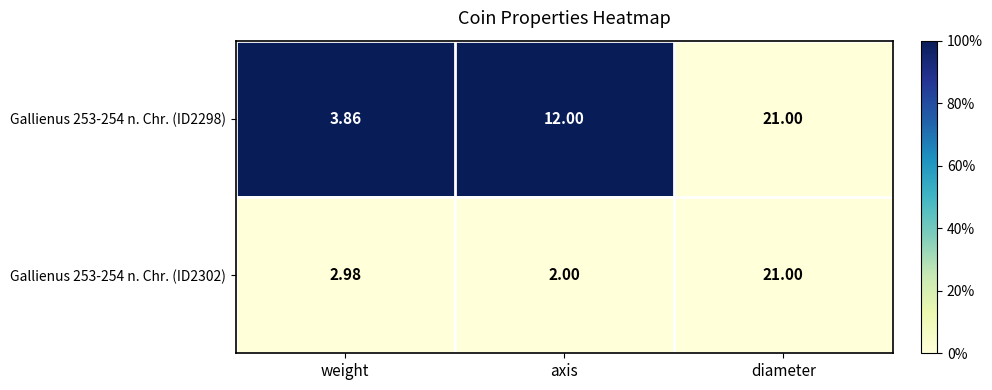

Rank the series by their average value, from lowest to highest.

Gallienus 253-254 n. Chr. (ID2302), Gallienus 253-254 n. Chr. (ID2298)